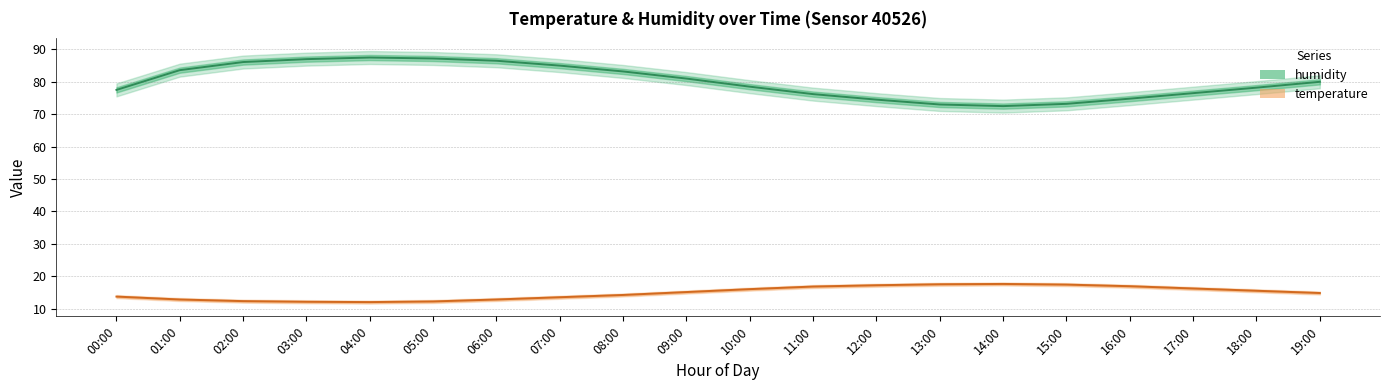

The value of humidity at 09:00 is 40.0. True or false?

False